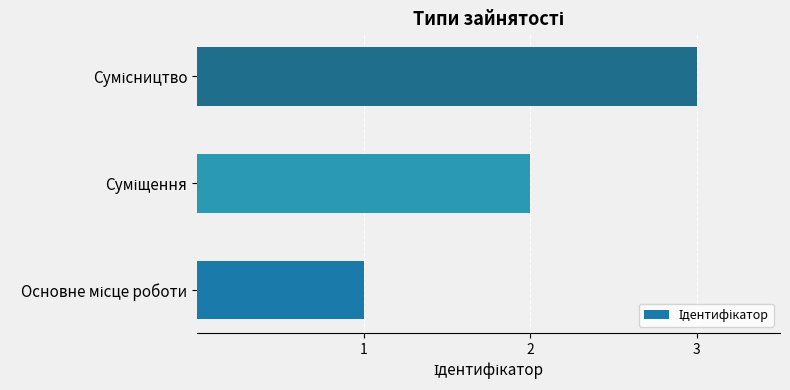

What is the sum of all values?

6